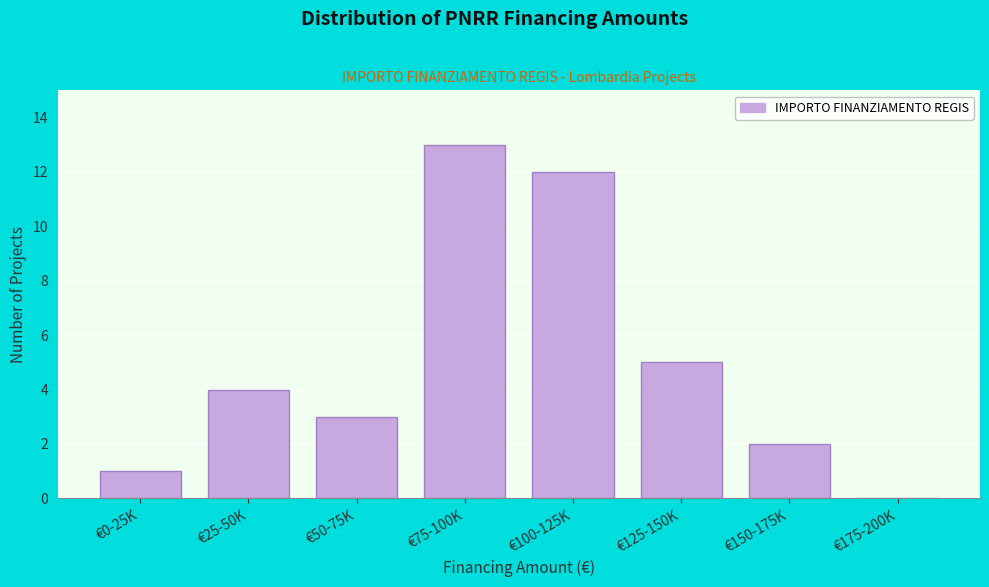

Reading left to right, list all the values displayed in this chart.

€0-25K=1	€25-50K=4	€50-75K=3	€75-100K=13	€100-125K=12	€125-150K=5	€150-175K=2	€175-200K=0